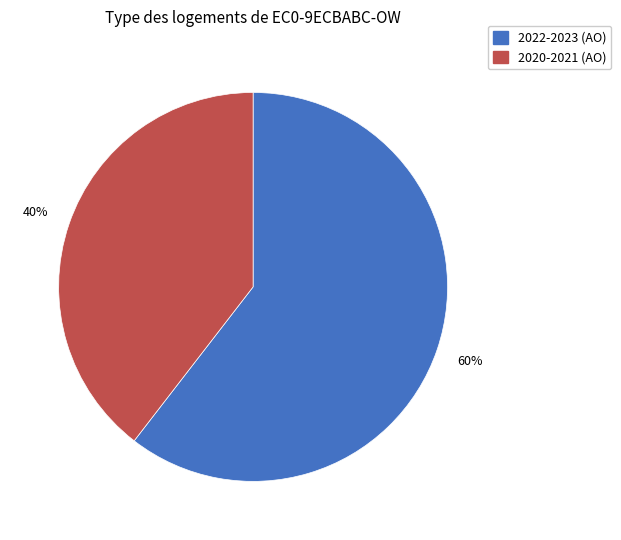

To the nearest percent, what is the average slice percentage?

50%